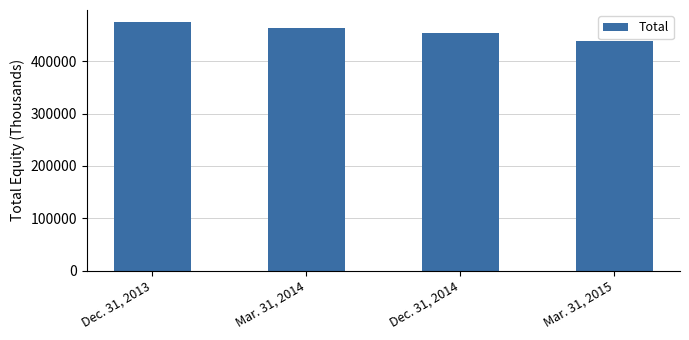

The chart shows a value of 112117 at Mar. 31, 2014. True or false?

False